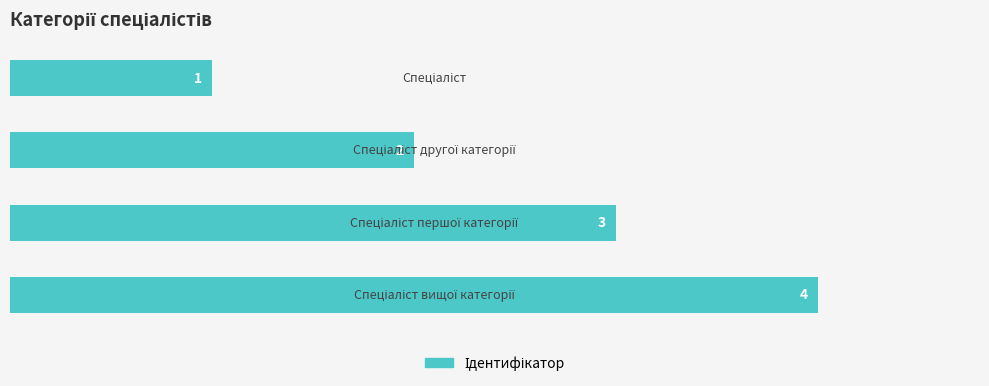

Are the bars horizontal?

Yes